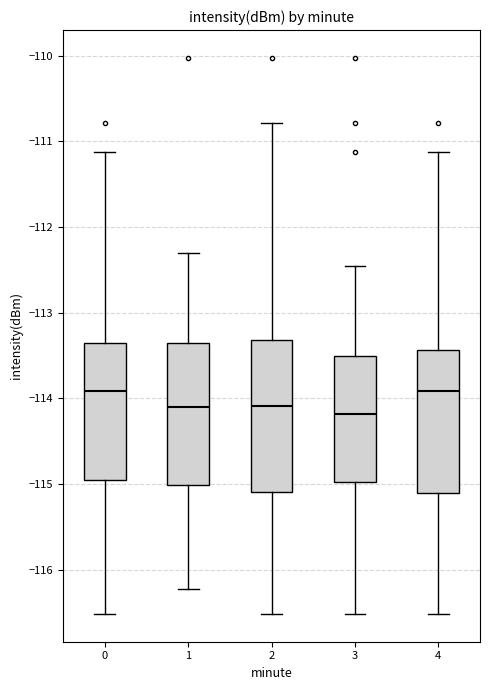

Where is the lower edge of the box at x = 4 on the y-axis? The values are not printed on the chart, so give them approximately, as read against the axis.

-115.1